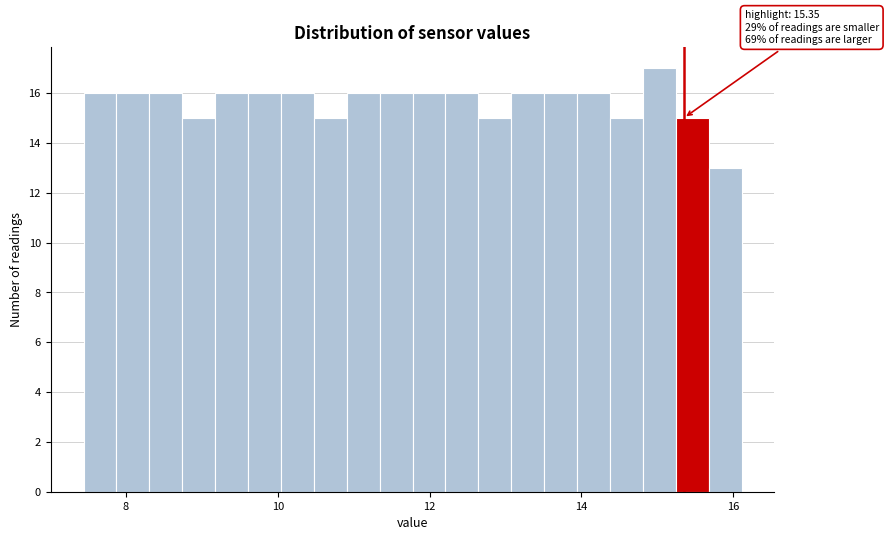

Around what value on the x-axis is the tallest bar? Give the approximate position of its centre, as read against the axis.

15.0